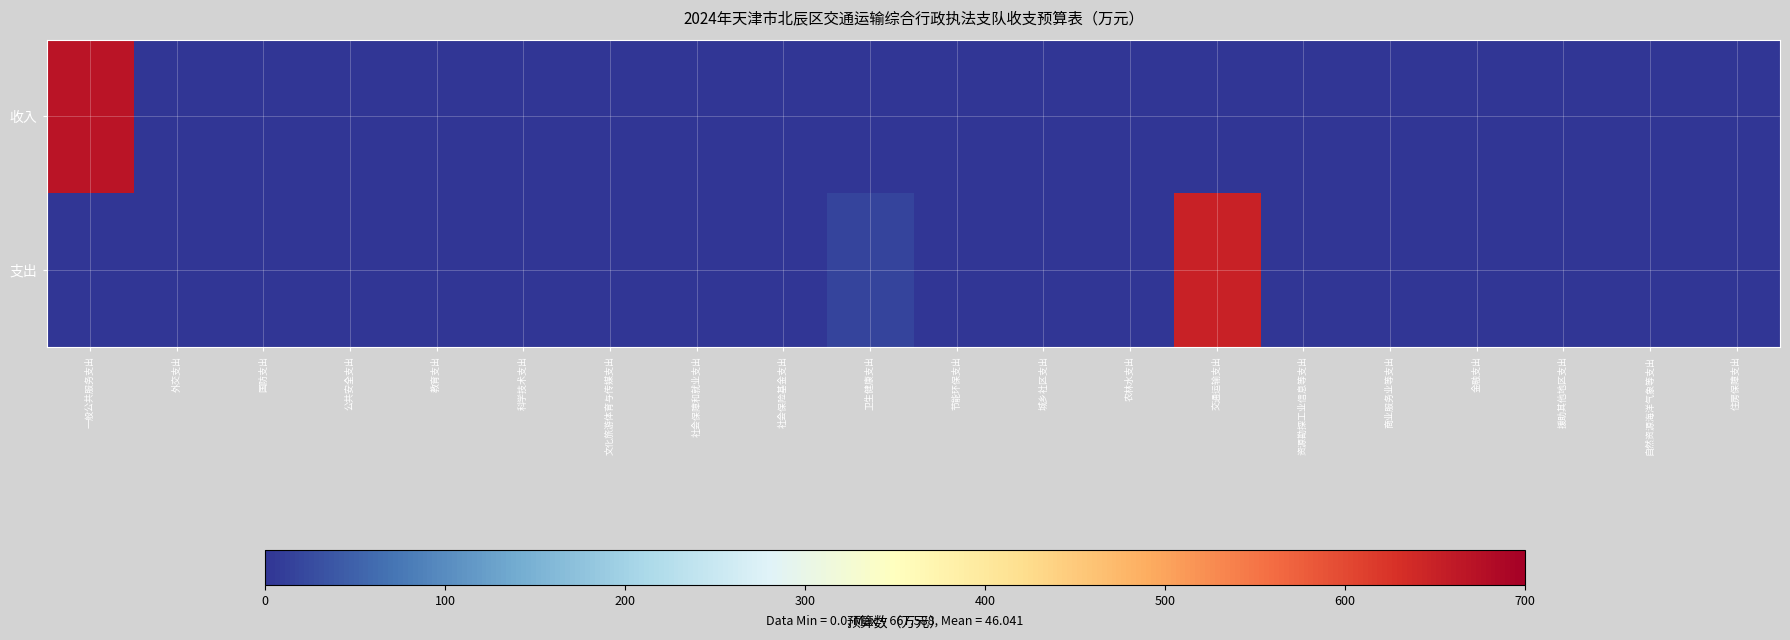

Between 金融支出 and 援助其他地区支出, which is larger?

金融支出